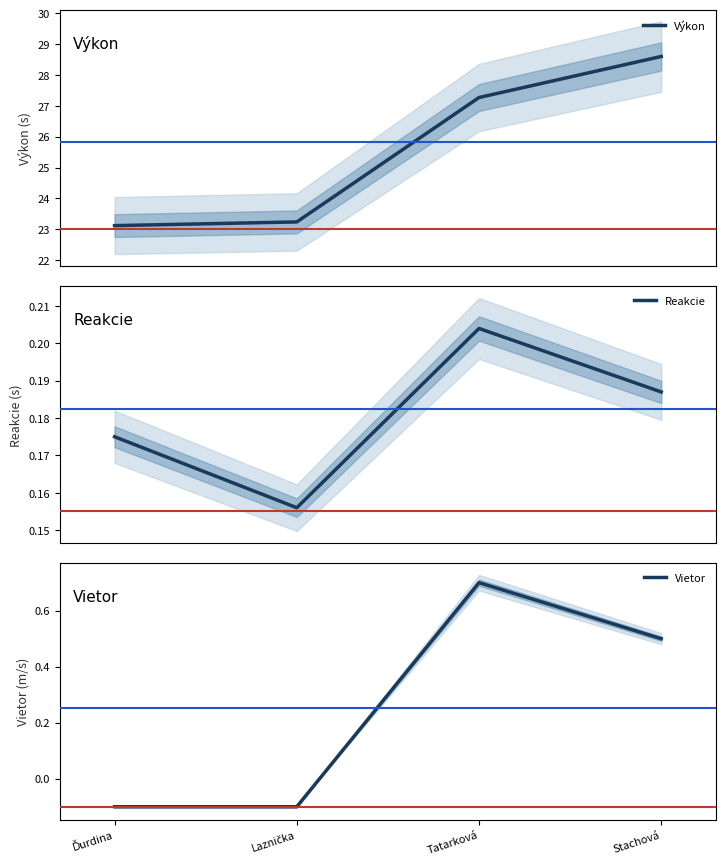

True or false: Výkon has more than 1 points higher than both neighbors.

False